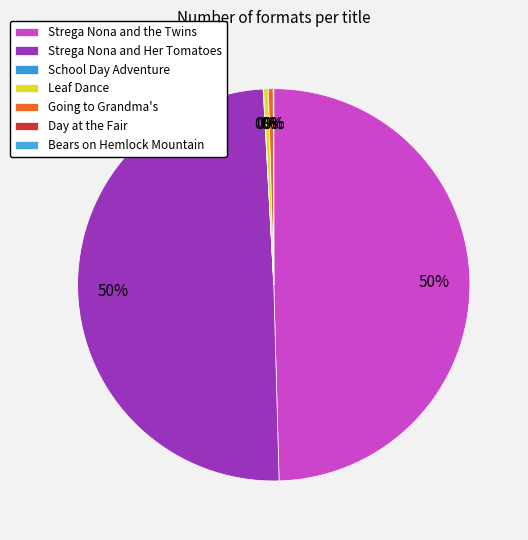

What is the change in value from Day at the Fair to Bears on Hemlock Mountain?

-1250362